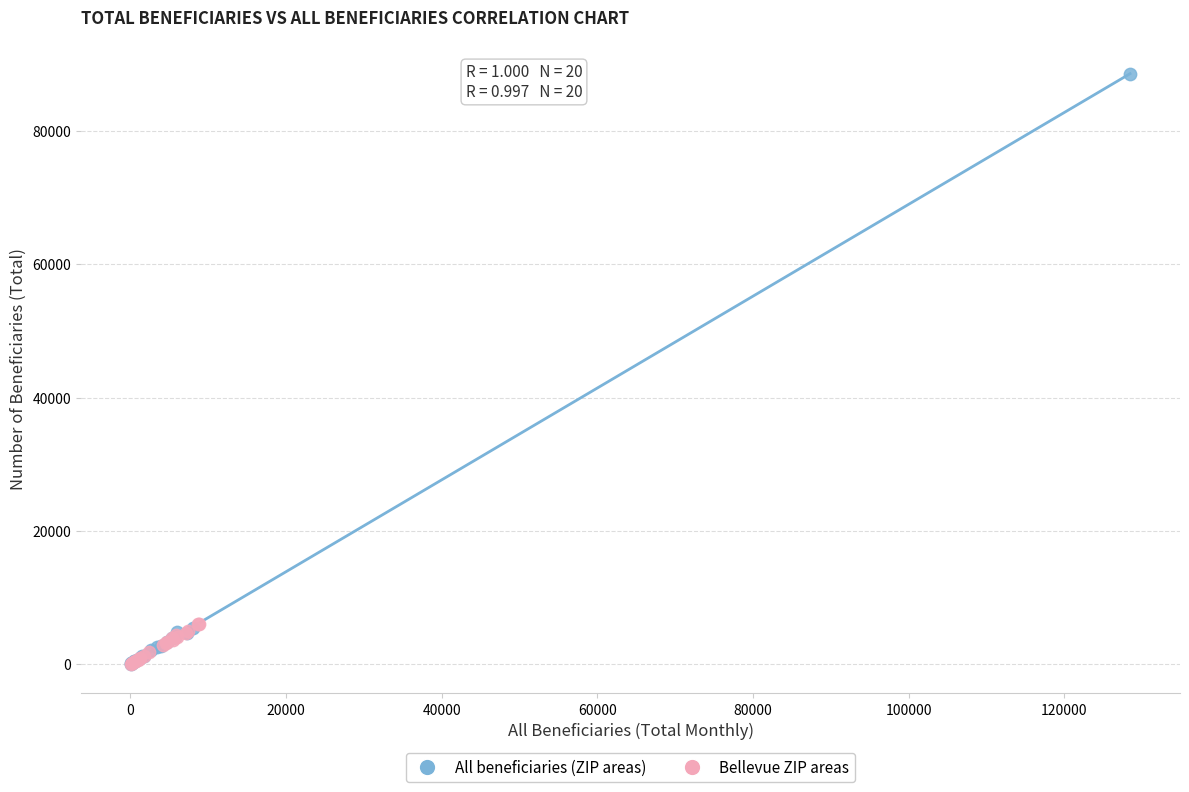

What are all the series names shown in the legend?

All beneficiaries (ZIP areas), Bellevue ZIP areas